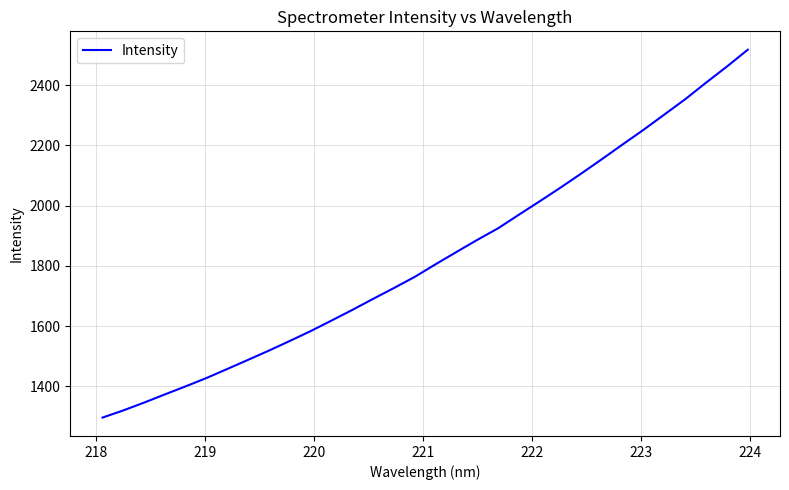

What is the difference between the maximum and minimum values?

1220.5